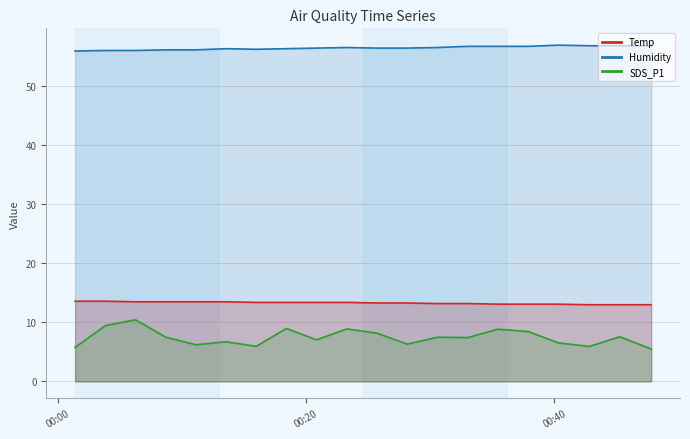

What is the value of the Temp point at the 4th from the left?

13.5